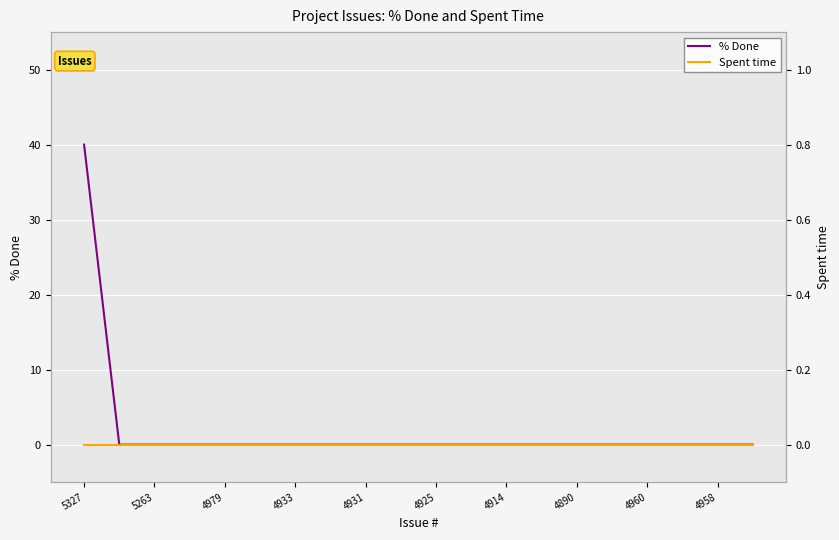

What are all the series names shown in the legend?

% Done, Spent time